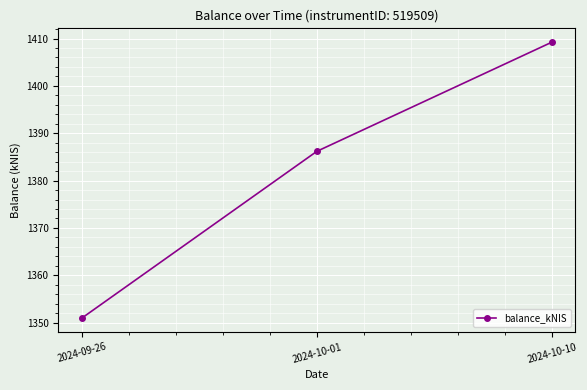

How many data points does each series have?

3